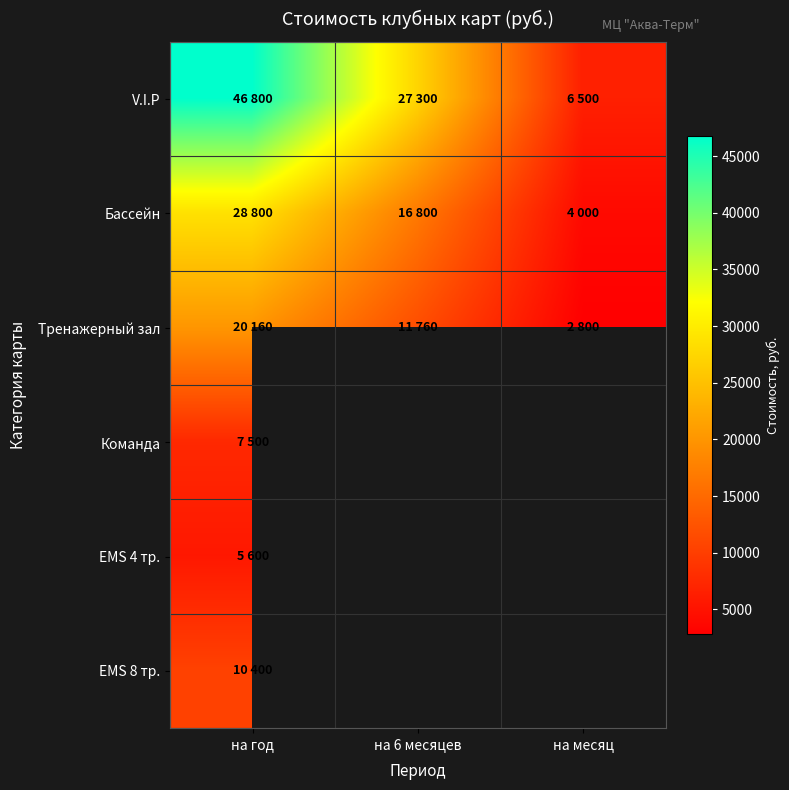

The value of Команда at на год is 7500.0. True or false?

True